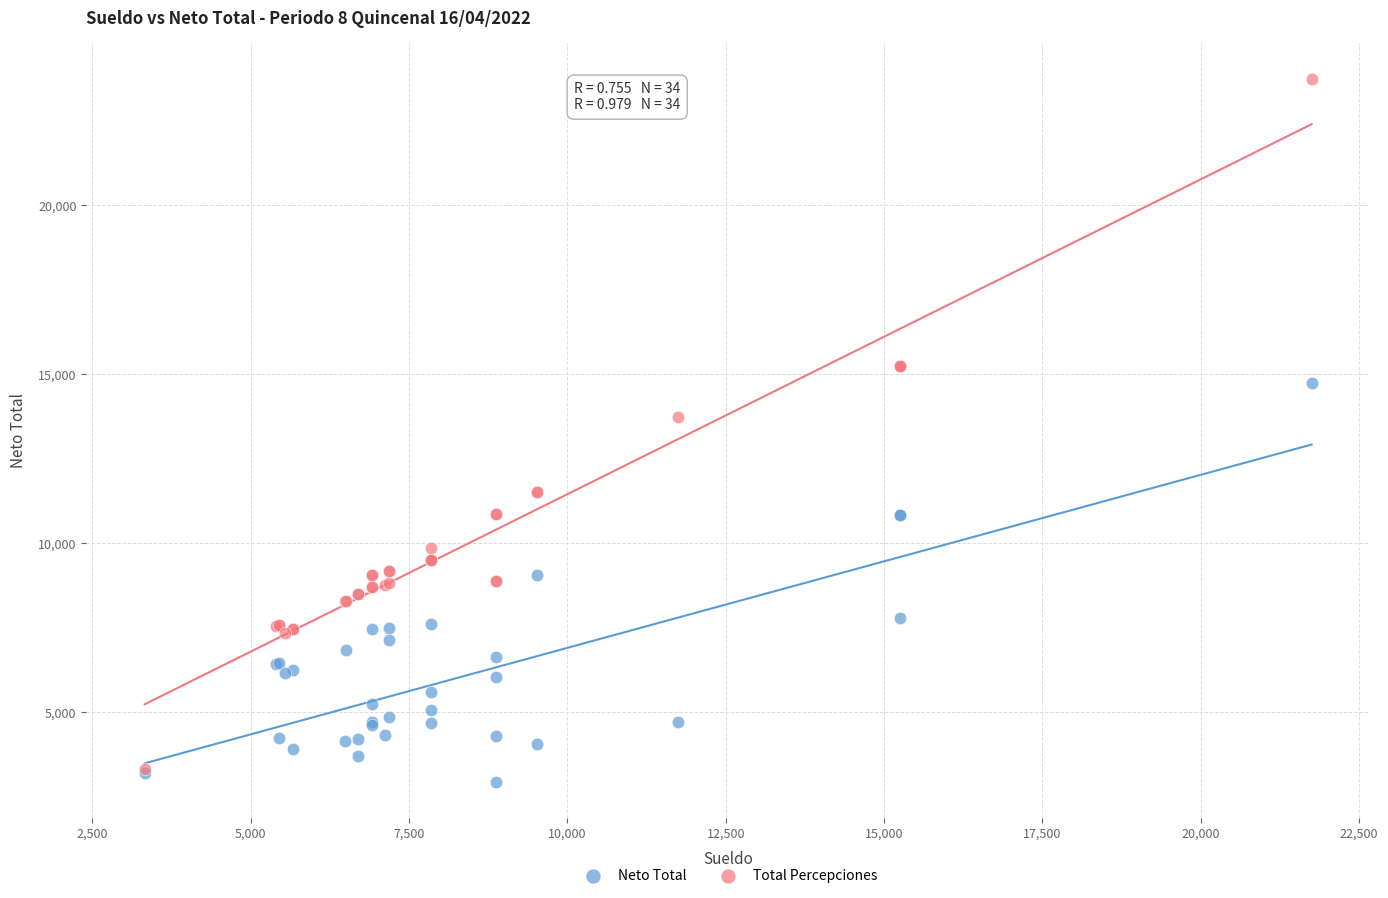

What are all the series names shown in the legend?

Neto Total, Total Percepciones